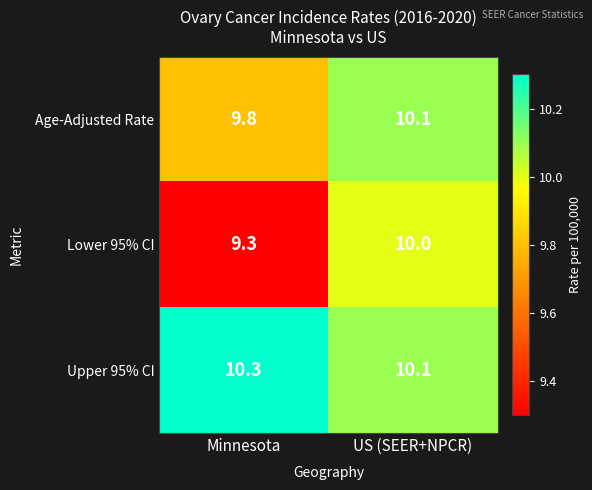

What is the sum of the Upper 95% CI values at Minnesota and US (SEER+NPCR)?

20.4